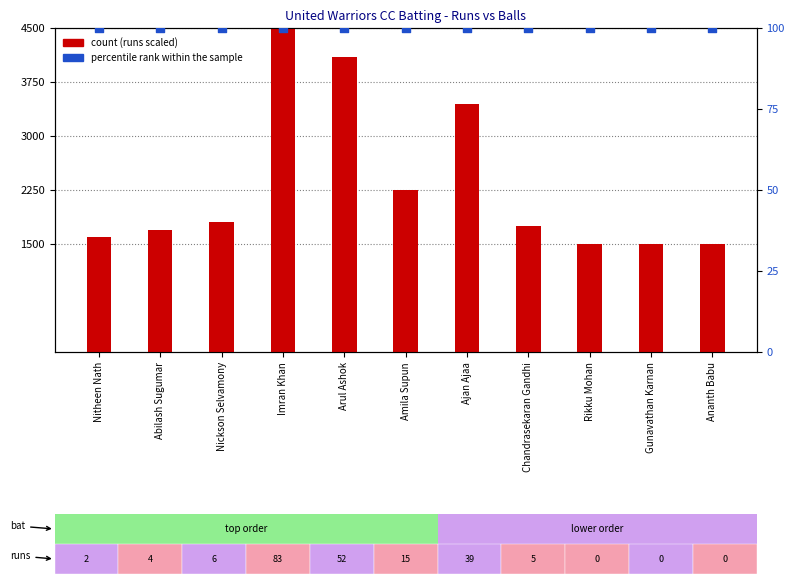

What are all the series names shown in the legend?

count, percentile rank within the sample